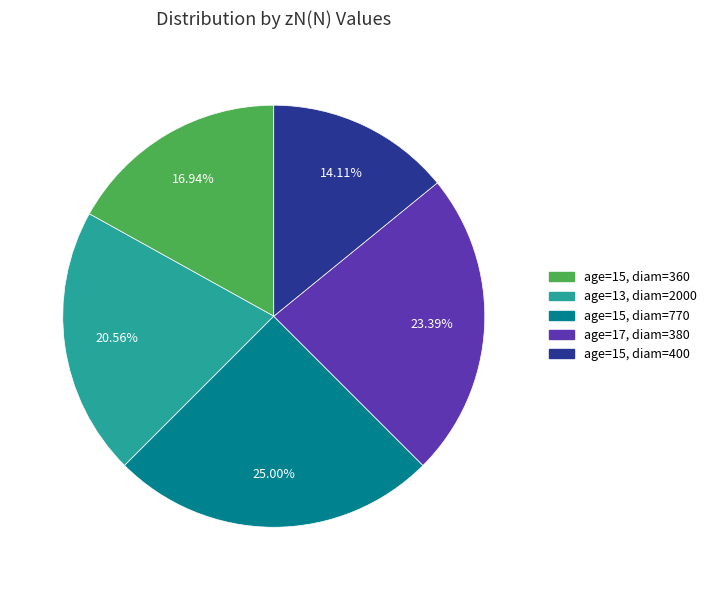

How many slices are in this pie chart?

5